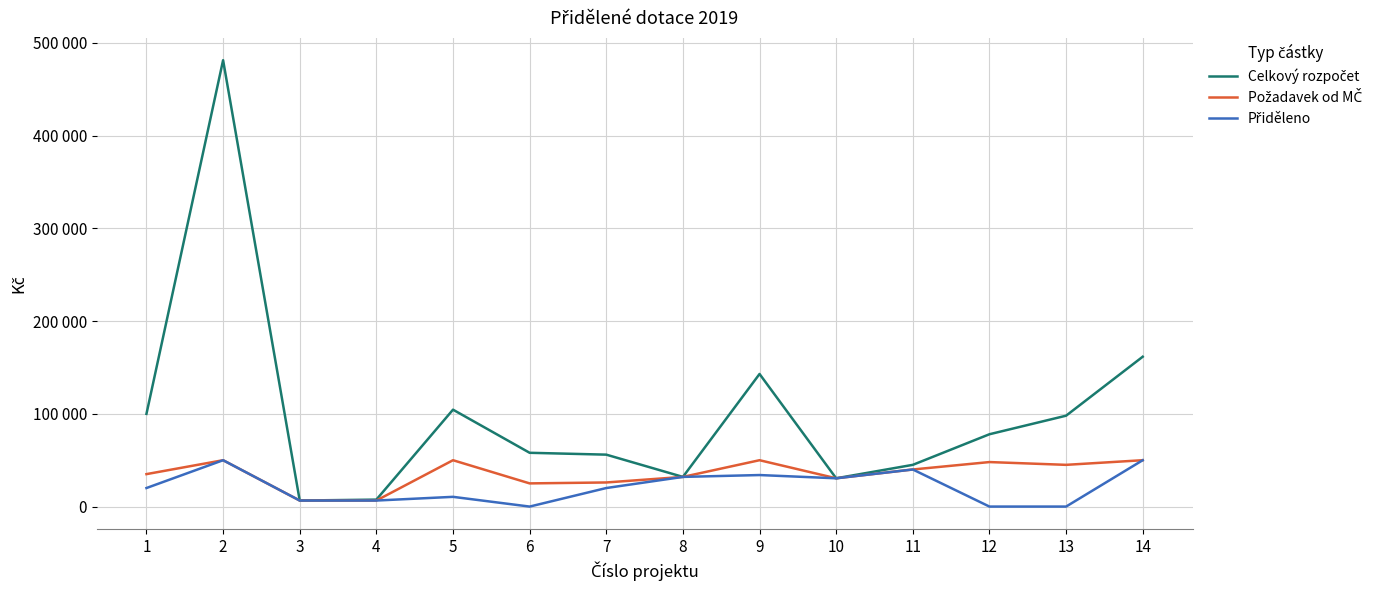

At how many categories does at least one series exceed 335137?

1